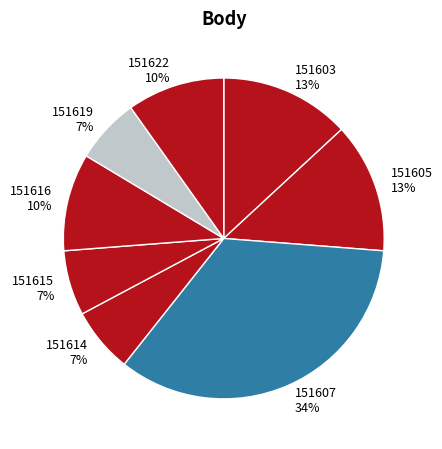

To the nearest percent, what portion does 151619 represent?

7%